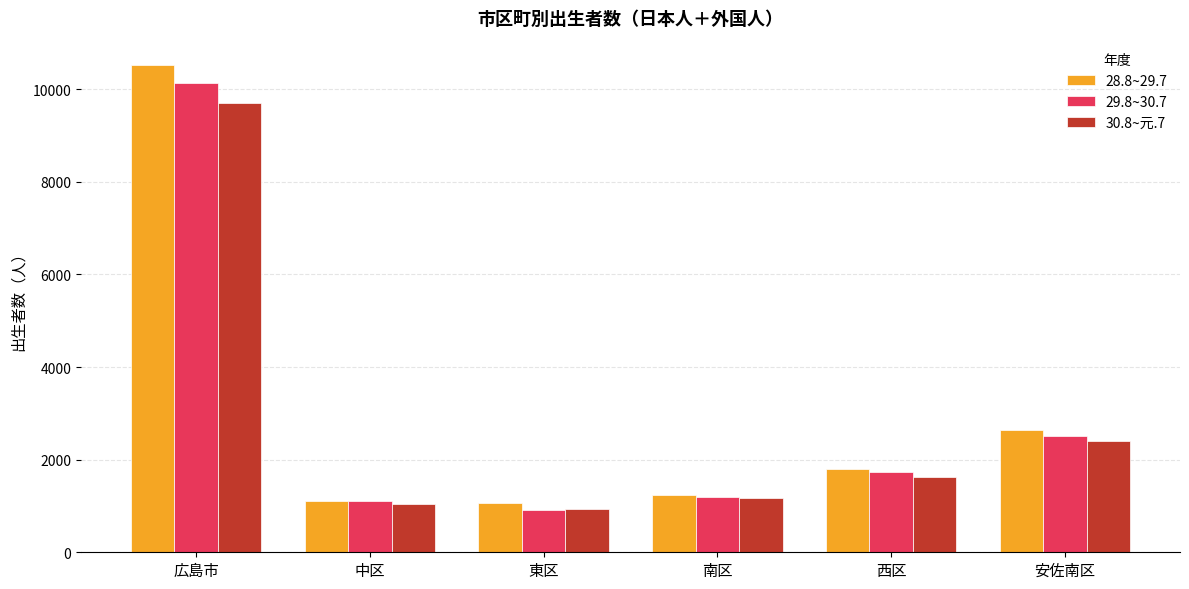

Which series has the largest total across all categories?

28.8~29.7